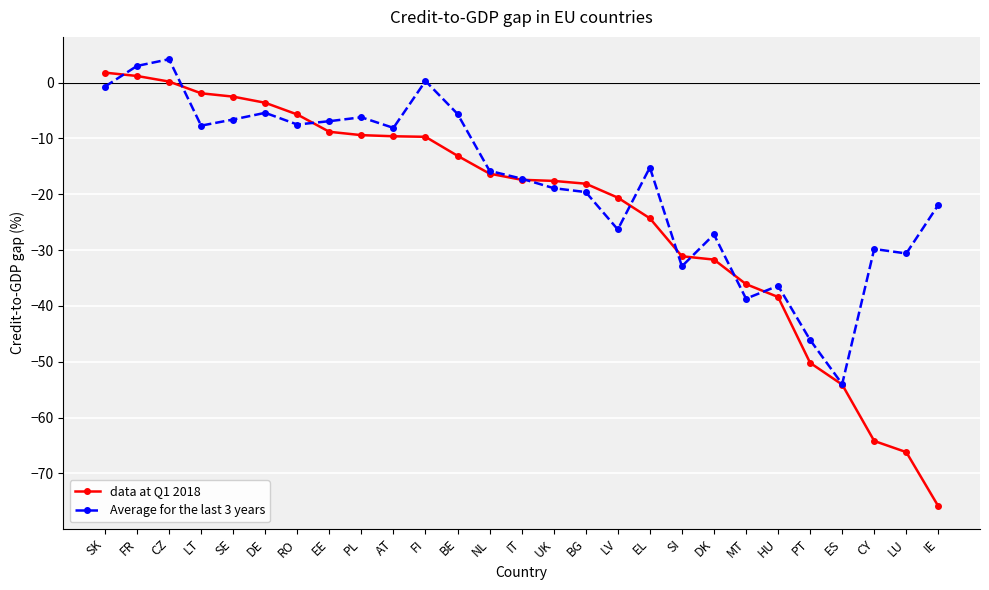

What is the lowest value of the data at Q1 2018 series?

-75.9